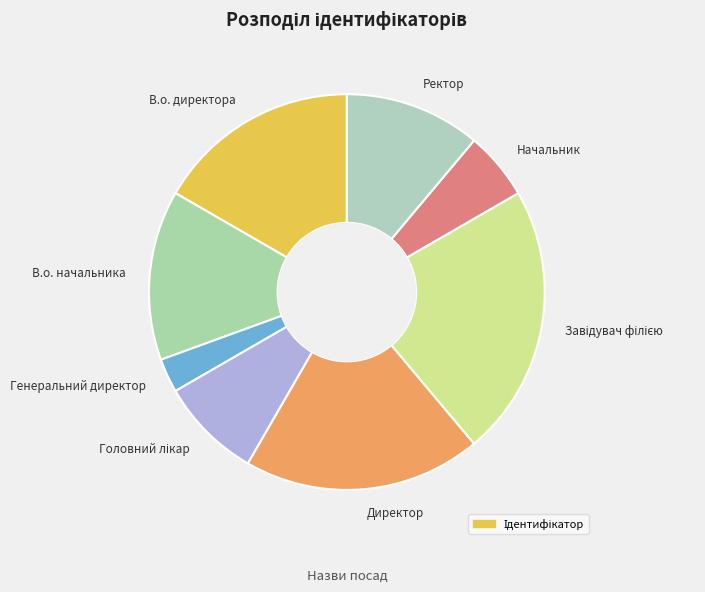

Count the number of slices in the pie.

8